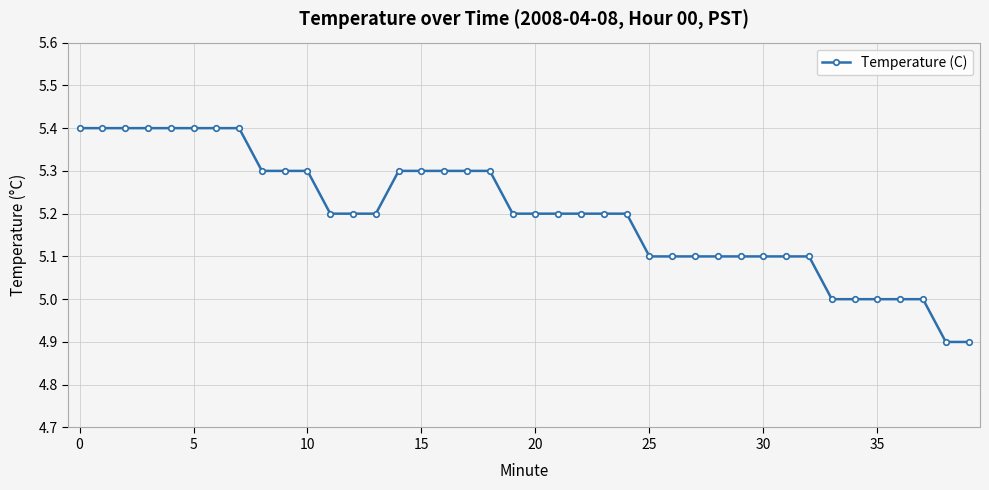

What is the smallest value displayed?

4.9